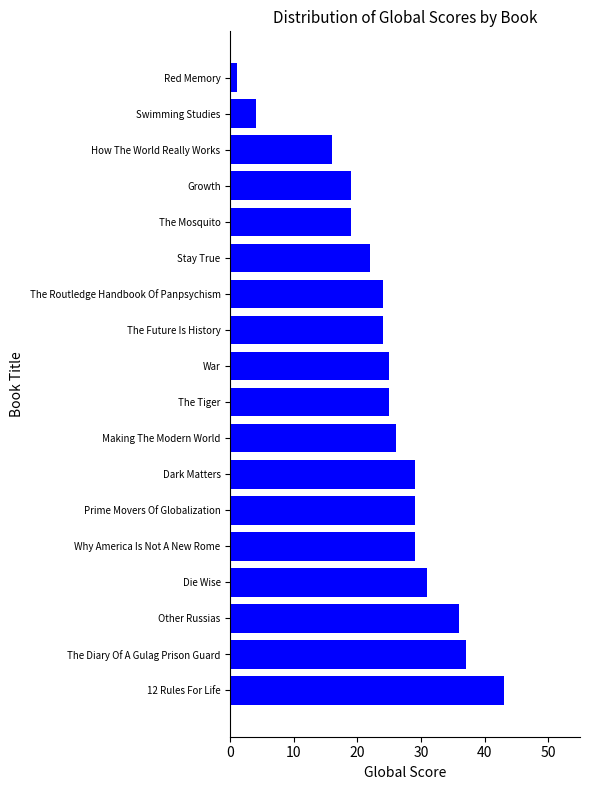

What is the difference between the maximum and minimum values?

42